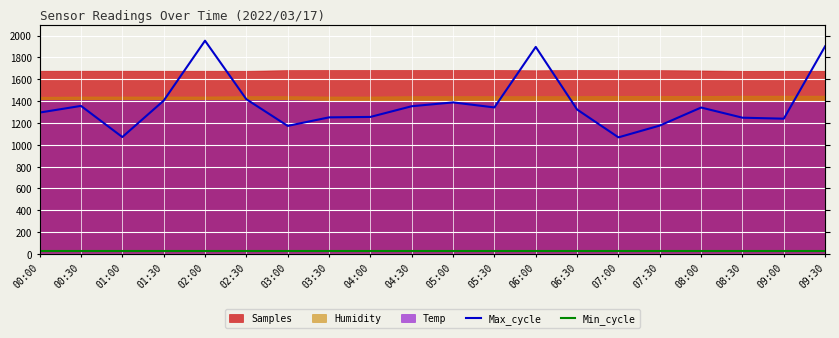

What is the label of the 17th point from the right?

01:30